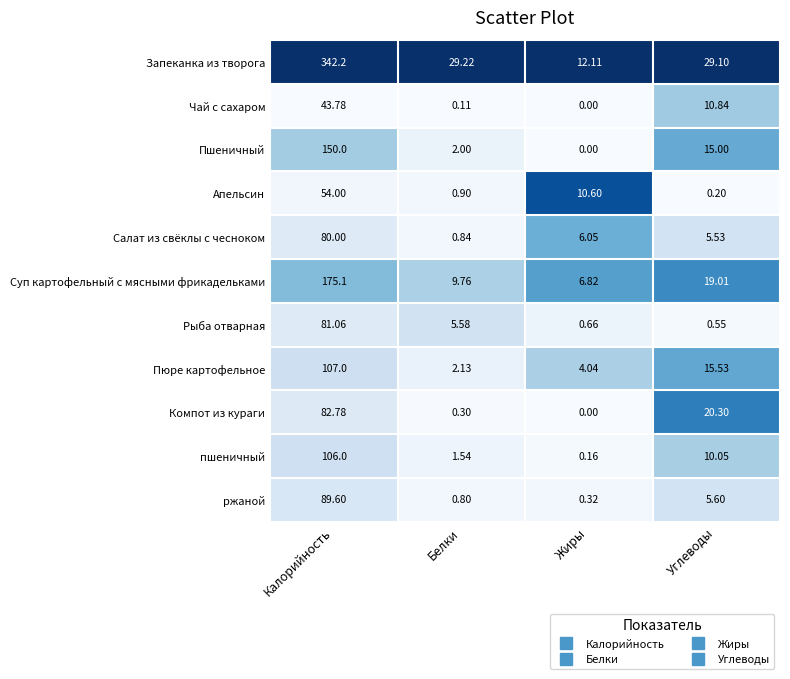

How many categories are shown in the chart?

4